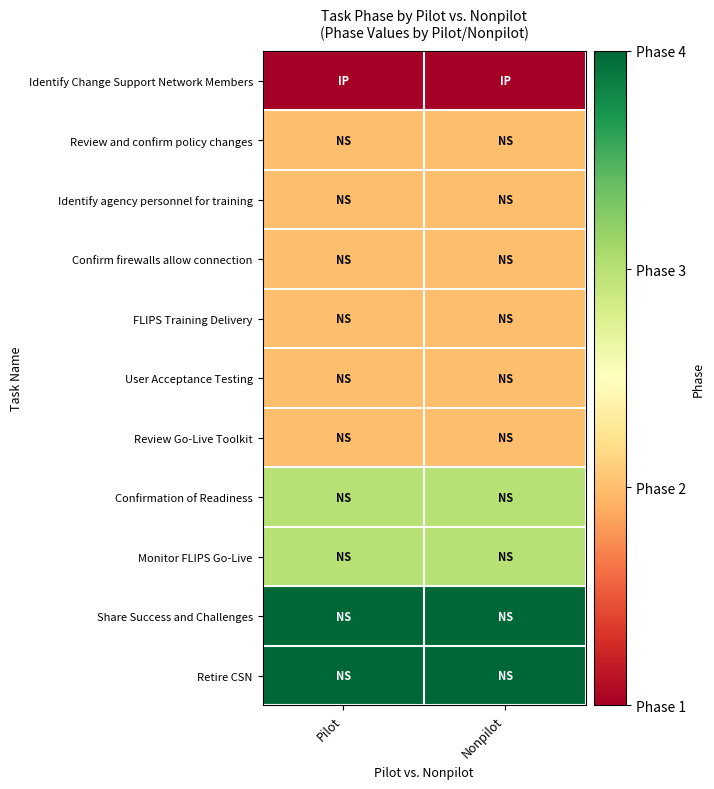

List the series in order of their peak value, highest first.

Share Success and Challenges, Retire CSN, Confirmation of Readiness, Monitor FLIPS Go-Live, Review and confirm policy changes, Identify agency personnel for training, Confirm firewalls allow connection, FLIPS Training Delivery, User Acceptance Testing, Review Go-Live Toolkit, Identify Change Support Network Members